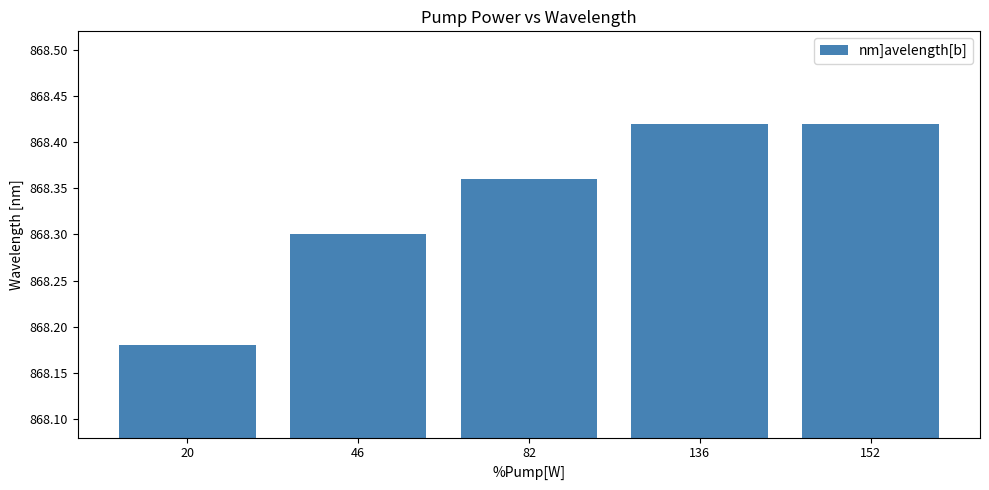

At which category does the chart reach its minimum across all series?

20